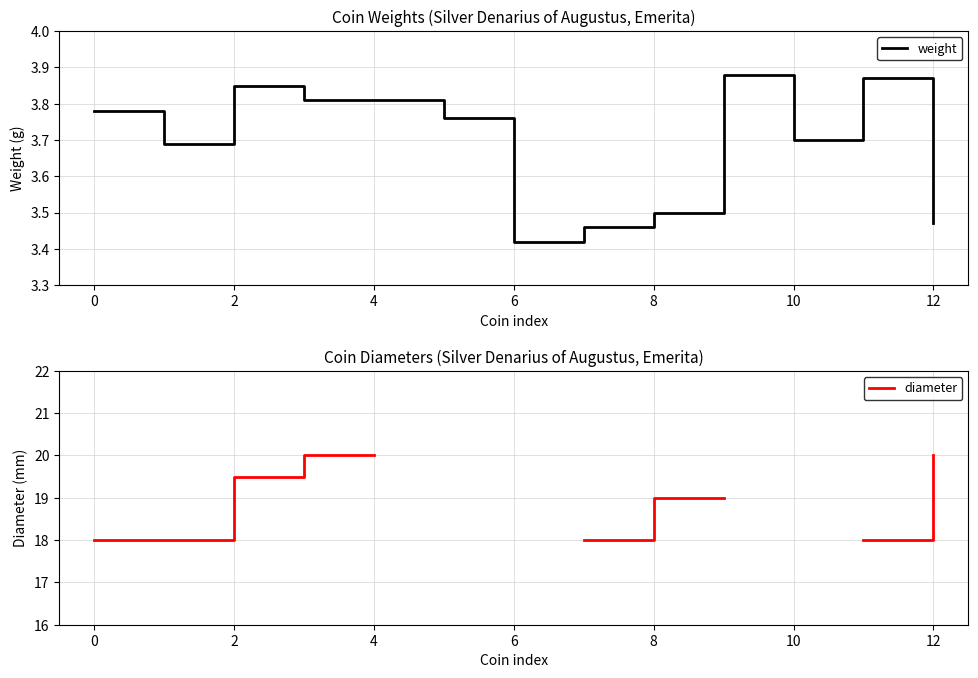

True or false: weight and diameter intersect in this chart.

False